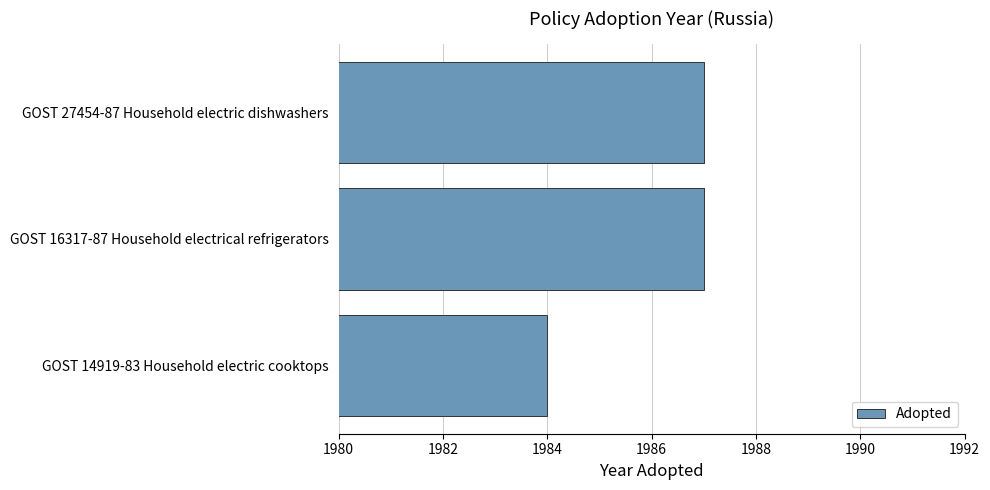

What is the greatest value displayed?

1987